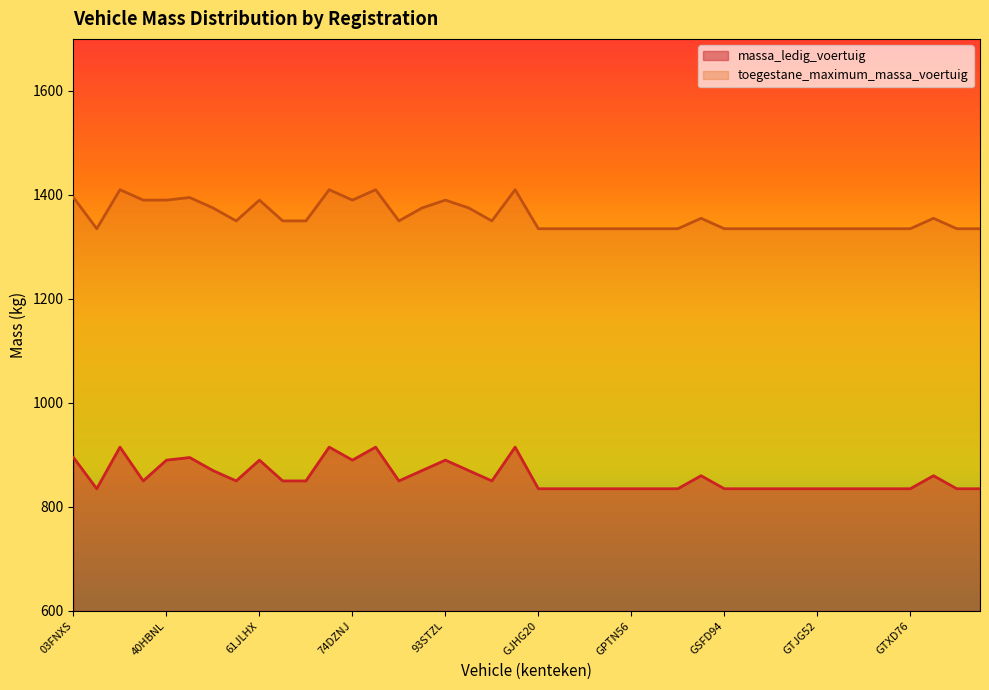

Read the massa_ledig_voertuig value at GJJL12, to the nearest 10.

840